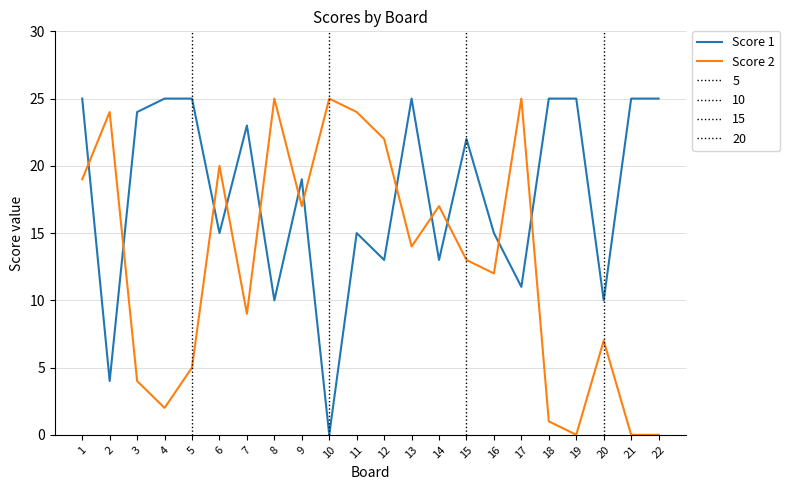

True or false: Score 2 has a value of 5 at 5.

True